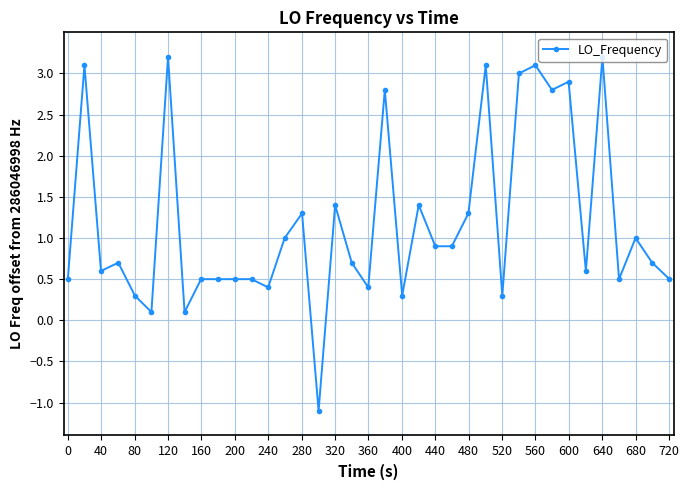

What is the difference between the maximum and second lowest values?

3.1